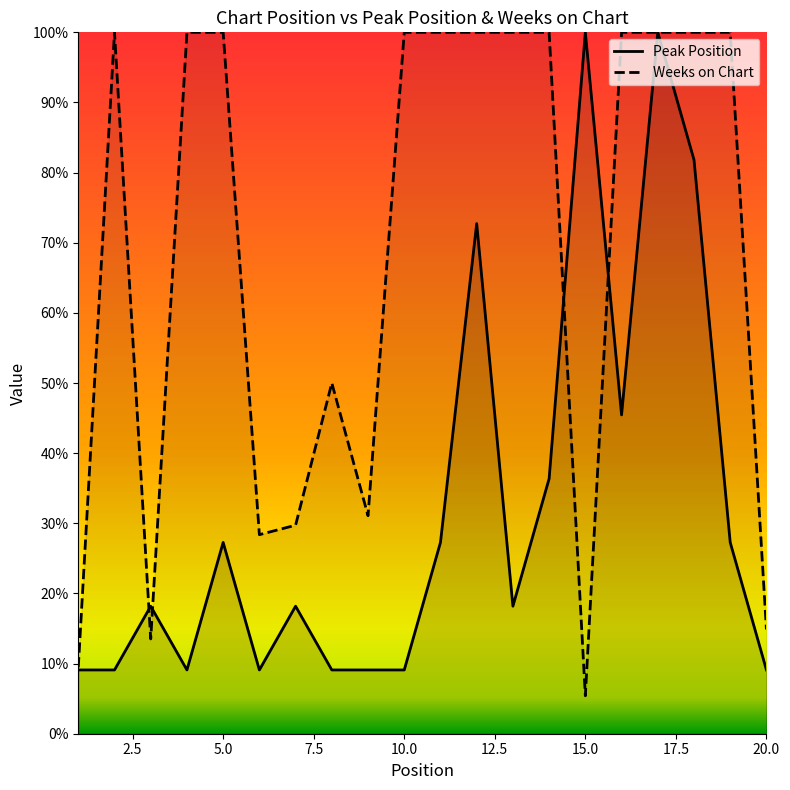

Rank the categories by Peak Position value from lowest to highest.

1, 2, 4, 6, 8, 9, 10, 20, 3, 7, 13, 5, 11, 19, 14, 16, 12, 18, 15, 17